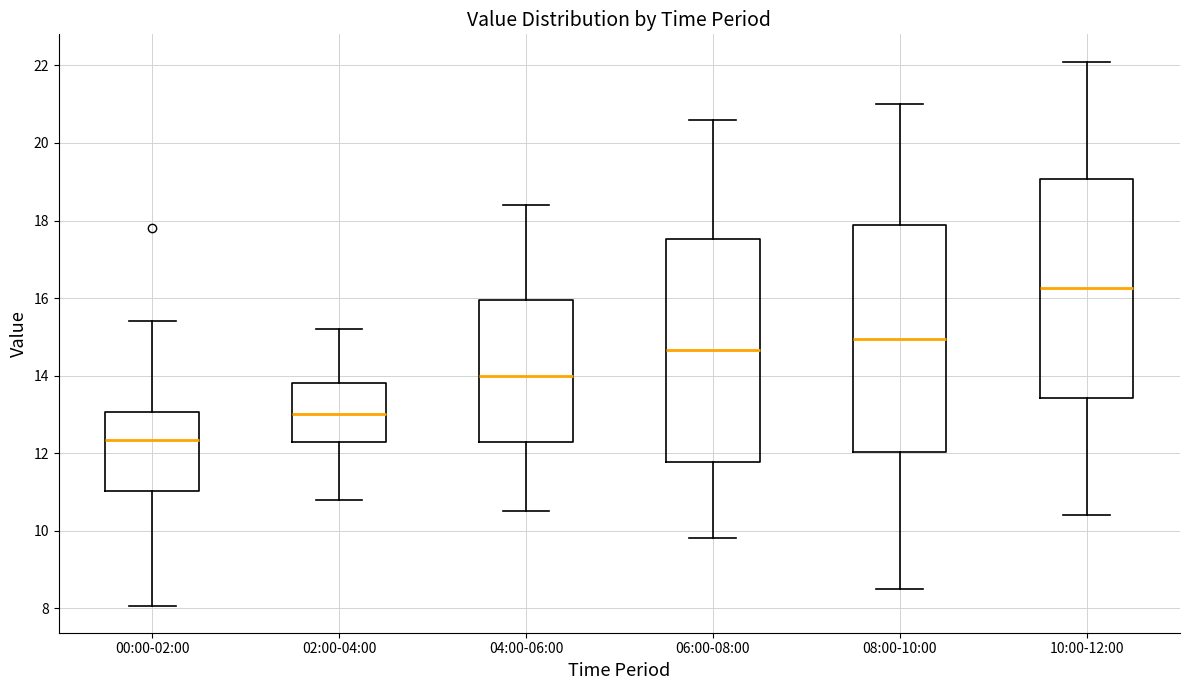

Reading left to right, transcribe this box plot: for each box, give where its median line is, the range the box spans, and where its two whiskers end, as read against the y-axis. The values are not printed on the chart, so give them approximately, as read against the axis.

00:00-02:00: median 12.4, box 11.0 to 13.0, whiskers 8.0 to 15.4
02:00-04:00: median 13.0, box 12.4 to 13.8, whiskers 10.8 to 15.2
04:00-06:00: median 14.0, box 12.2 to 16.0, whiskers 10.6 to 18.4
06:00-08:00: median 14.6, box 11.8 to 17.6, whiskers 9.8 to 20.6
08:00-10:00: median 15.0, box 12.0 to 17.8, whiskers 8.6 to 21.0
10:00-12:00: median 16.2, box 13.4 to 19.0, whiskers 10.4 to 22.2